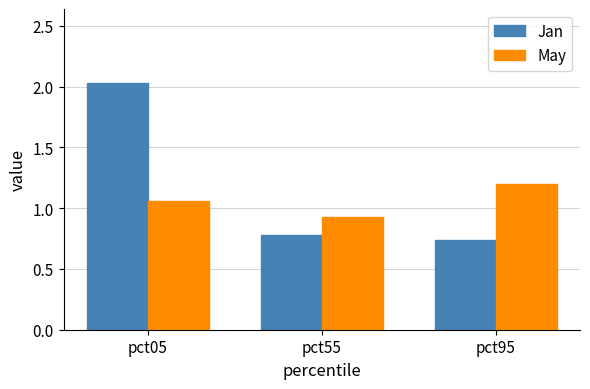

List the series in order of their overall mean, highest first.

Jan, May